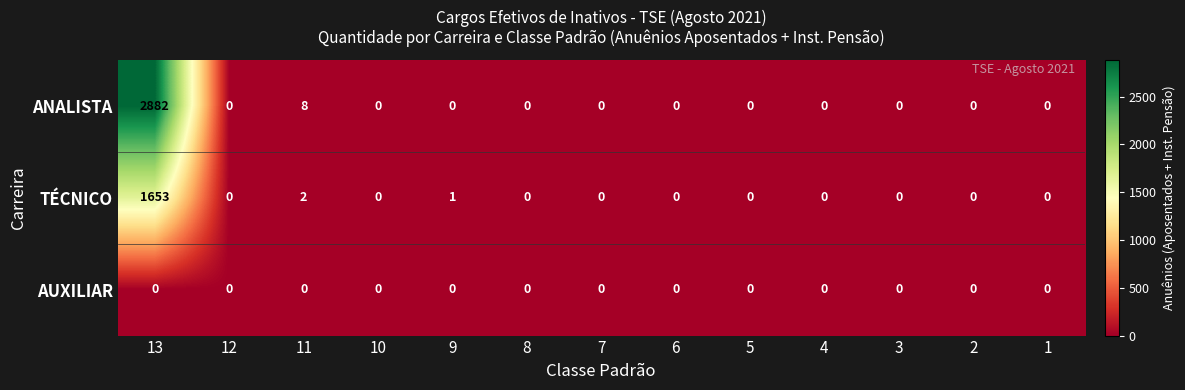

Which series has the widest spread of values?

ANALISTA